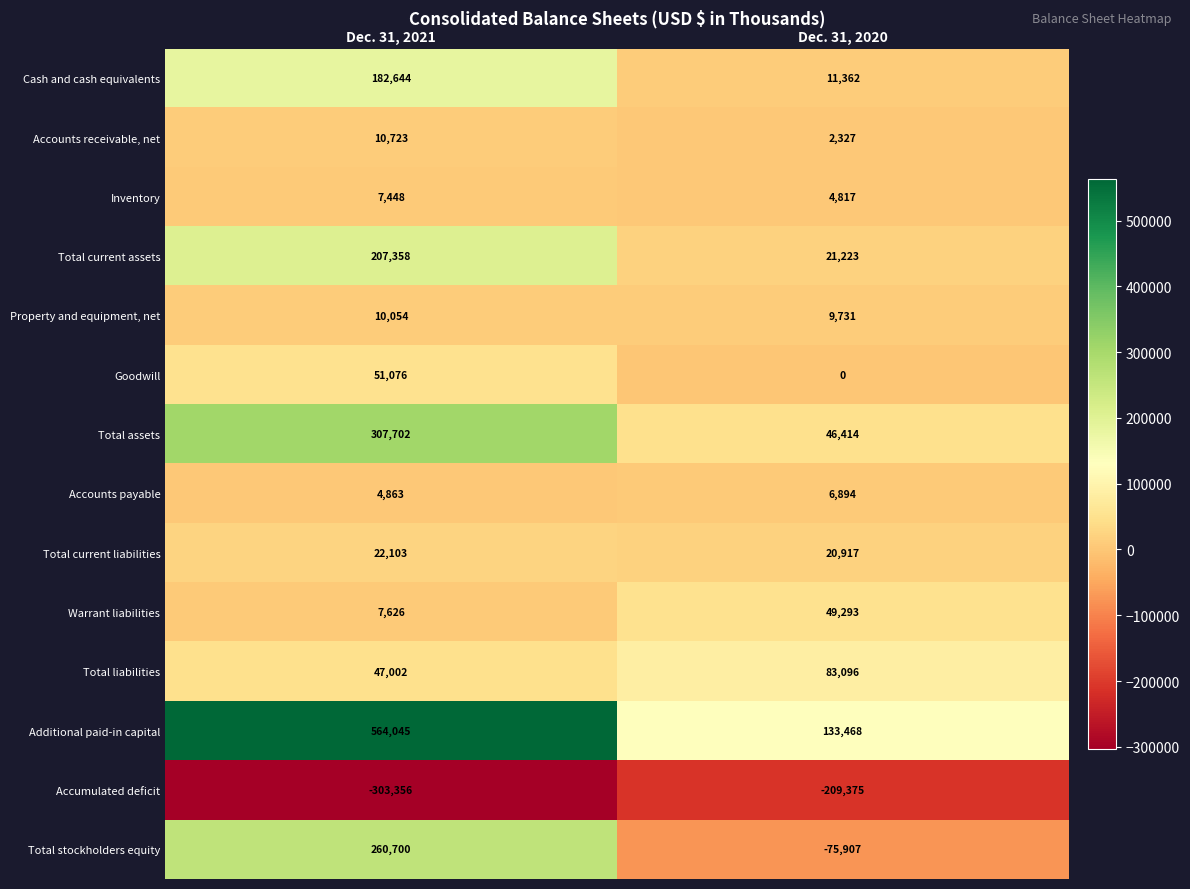

The value of Inventory at Dec. 31, 2021 is 7448. True or false?

True